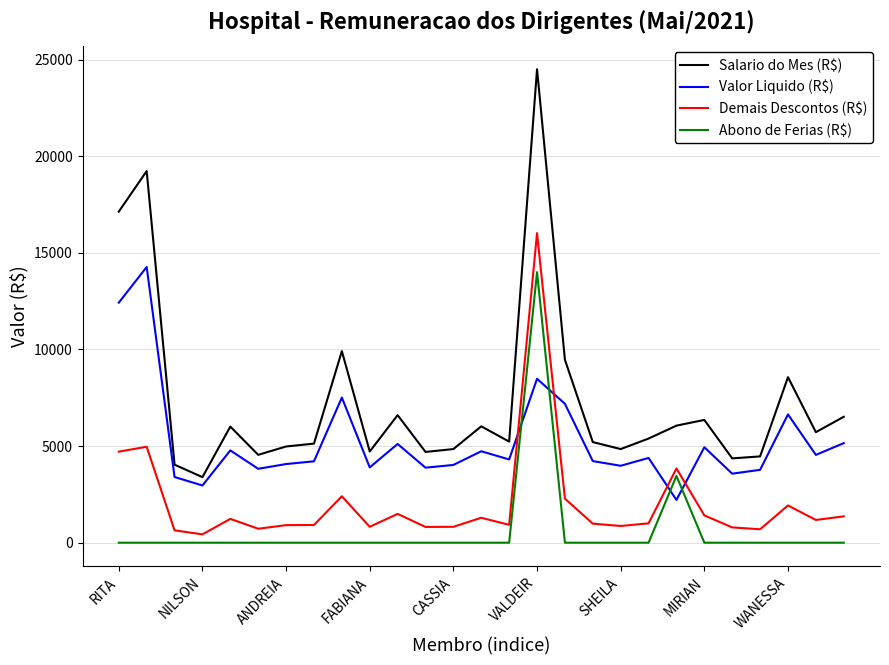

Which series has the largest range (max minus min)?

Salario do Mes (R$)